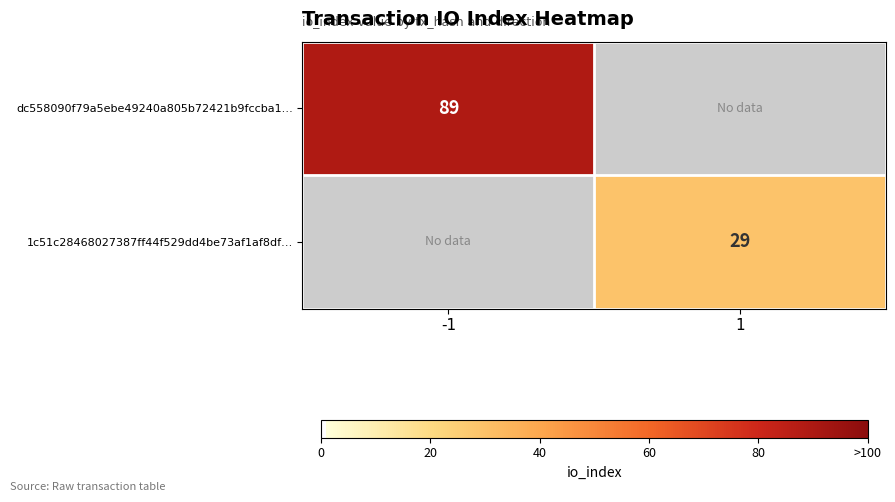

The 1c51c28468027387ff44f529dd4be73af1af8df… series shows 29 at 1. True or false?

True